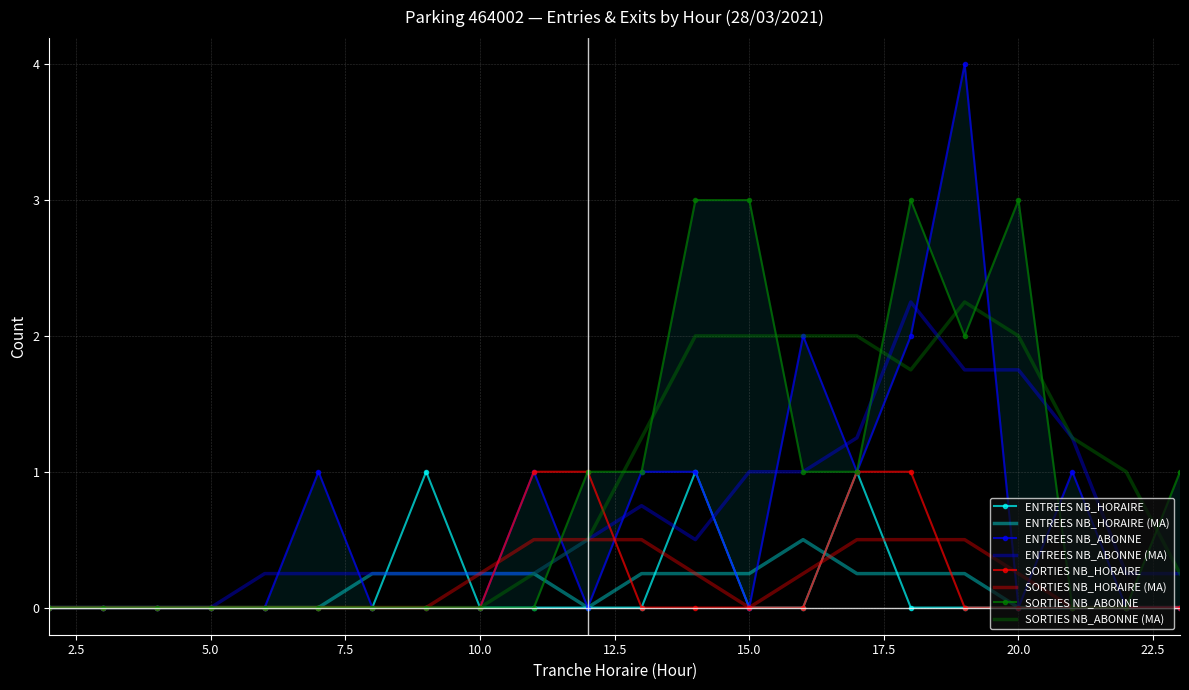

What is the average value of the ENTREES NB_ABONNE series?

1